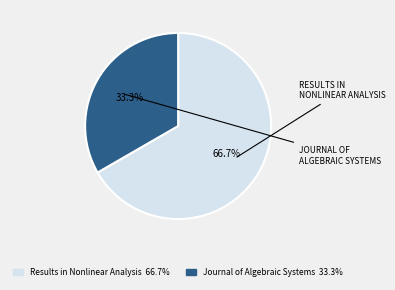

Does any single category account for the majority?

Yes